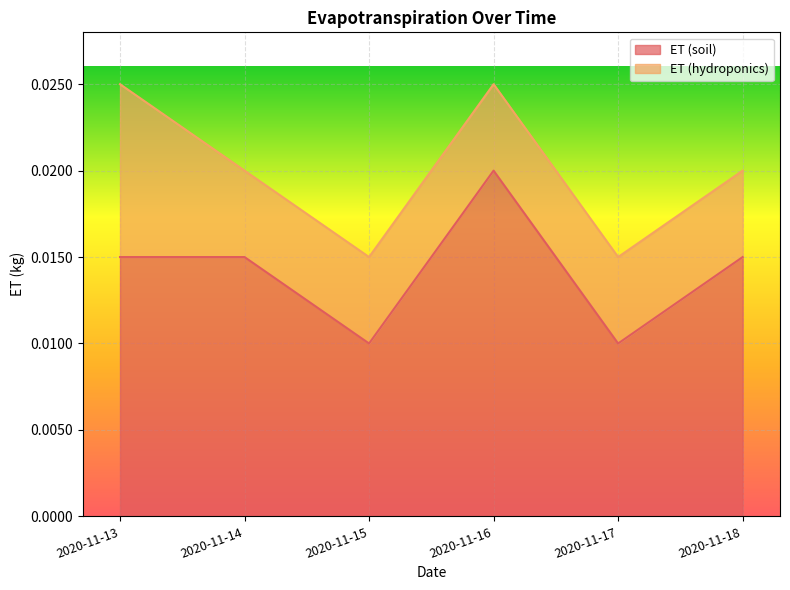

How many values are between 0 and 1?

6